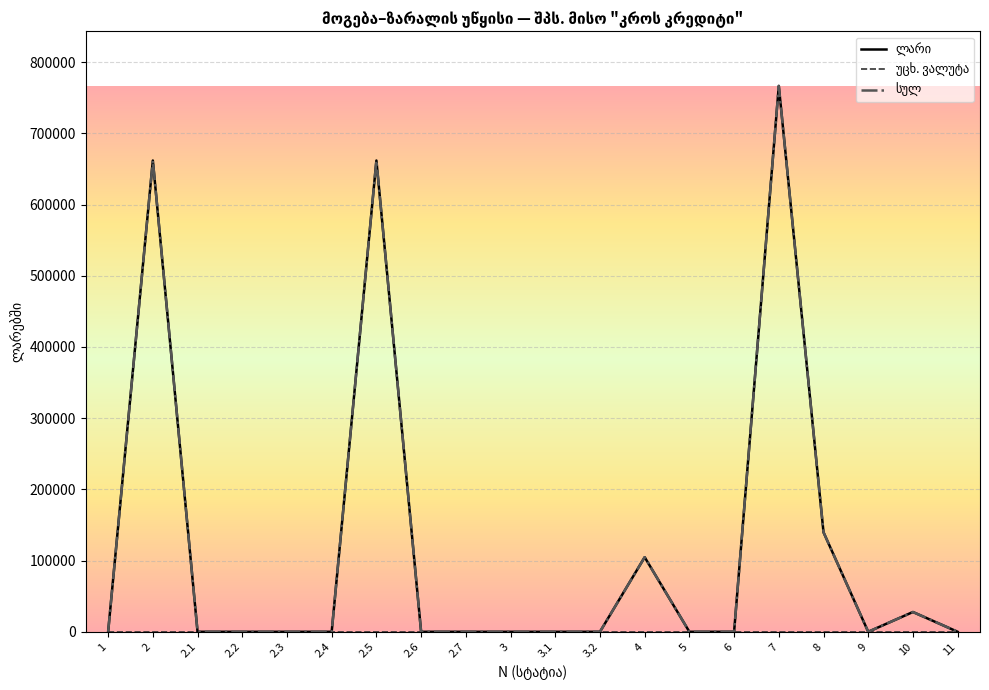

What is the greatest value displayed?

766654.3